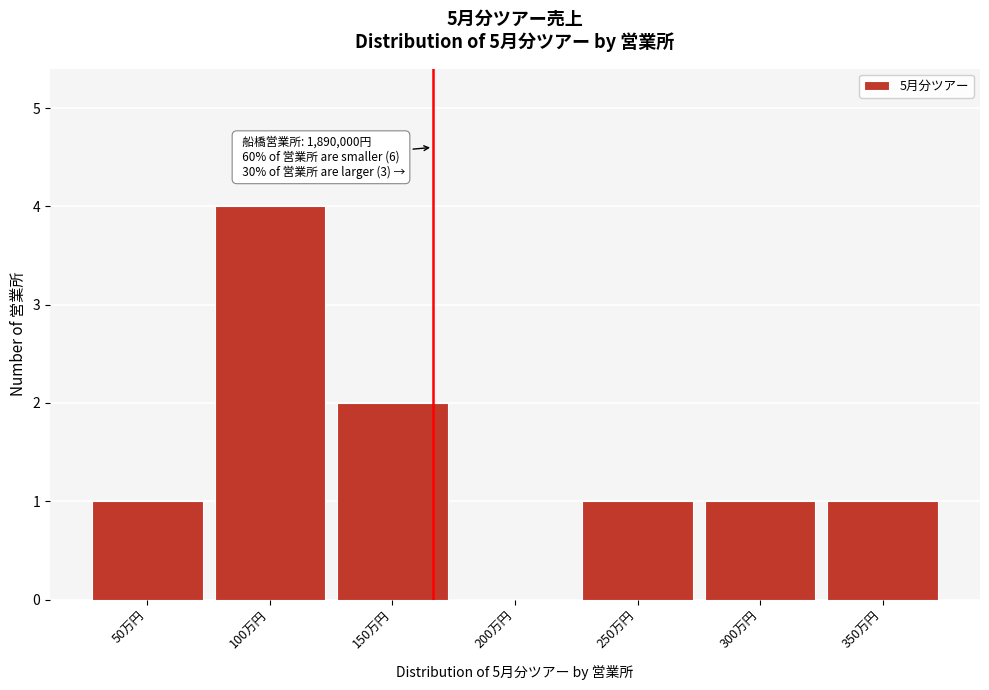

Reading left to right, what are all the values shown in this chart?

50万円=1	100万円=4	150万円=2	200万円=0	250万円=1	300万円=1	350万円=1